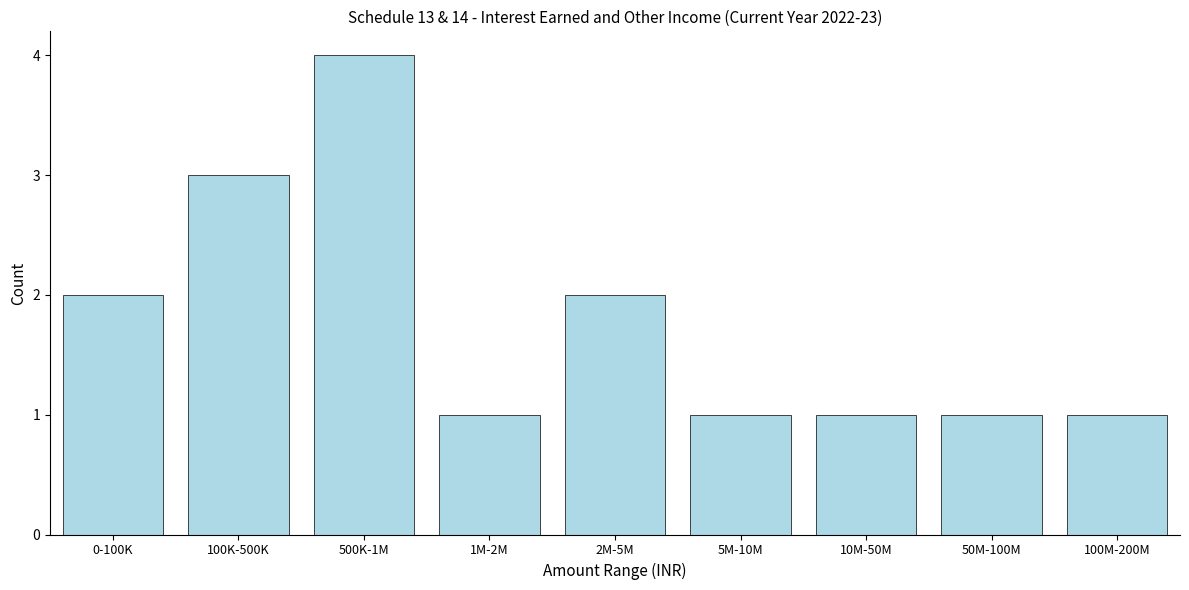

Reading right to left, extract all data points from this chart.

1	1	1	1	2	1	4	3	2